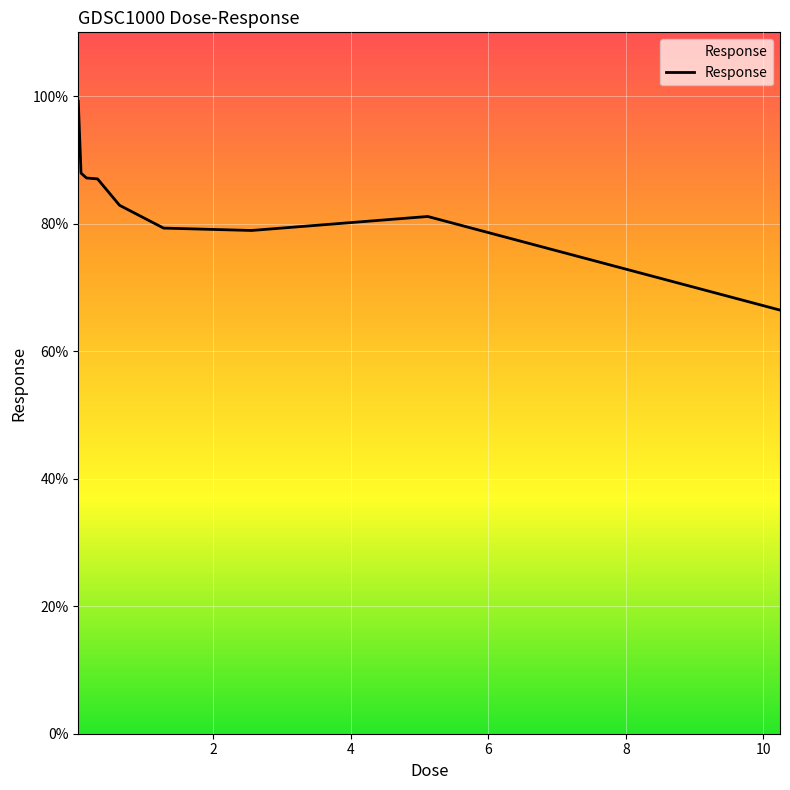

What is the difference between the maximum and minimum values?

32.7